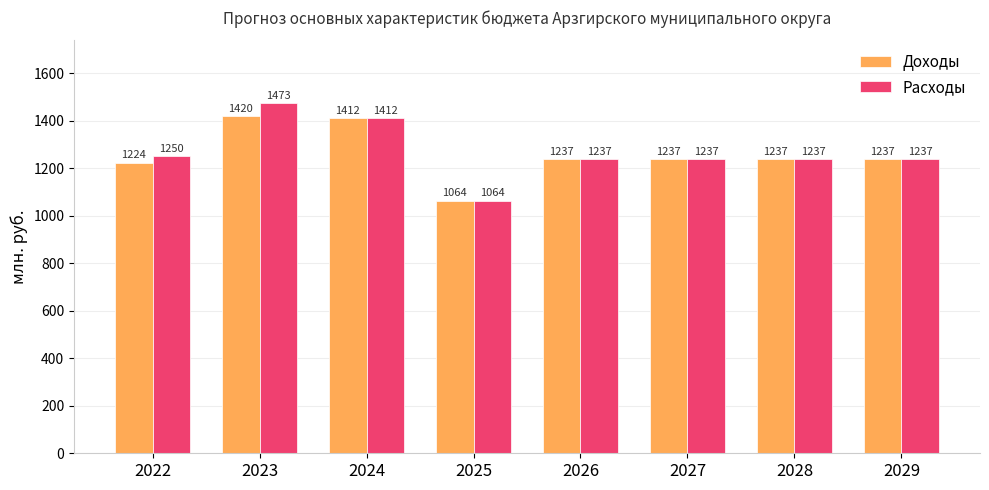

List the series in order of their peak value, lowest first.

Доходы, Расходы